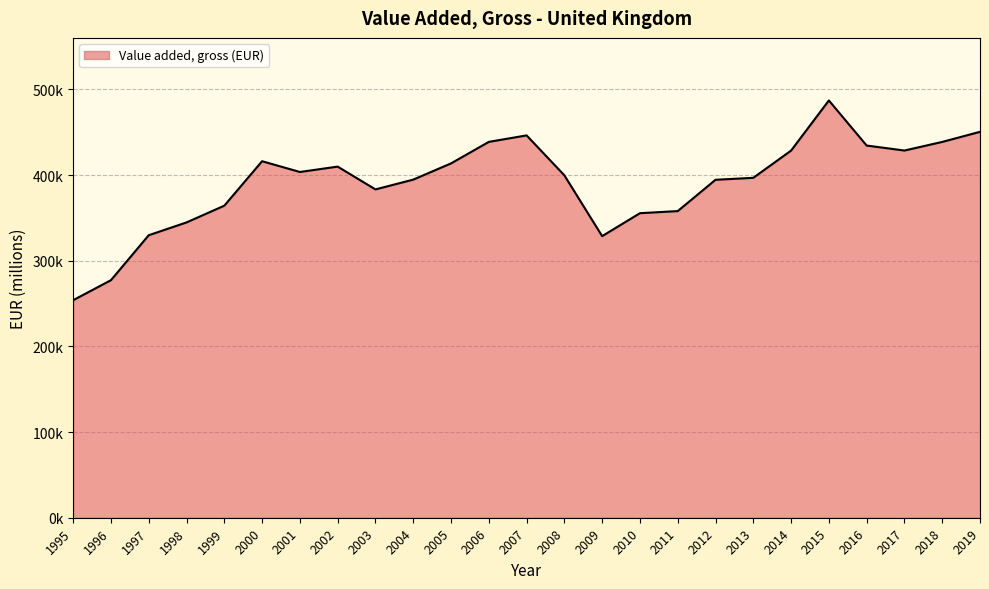

Rank the categories by value from highest to lowest.

2015, 2019, 2007, 2006, 2018, 2016, 2017, 2014, 2000, 2005, 2002, 2001, 2008, 2013, 2004, 2012, 2003, 1999, 2011, 2010, 1998, 1997, 2009, 1996, 1995